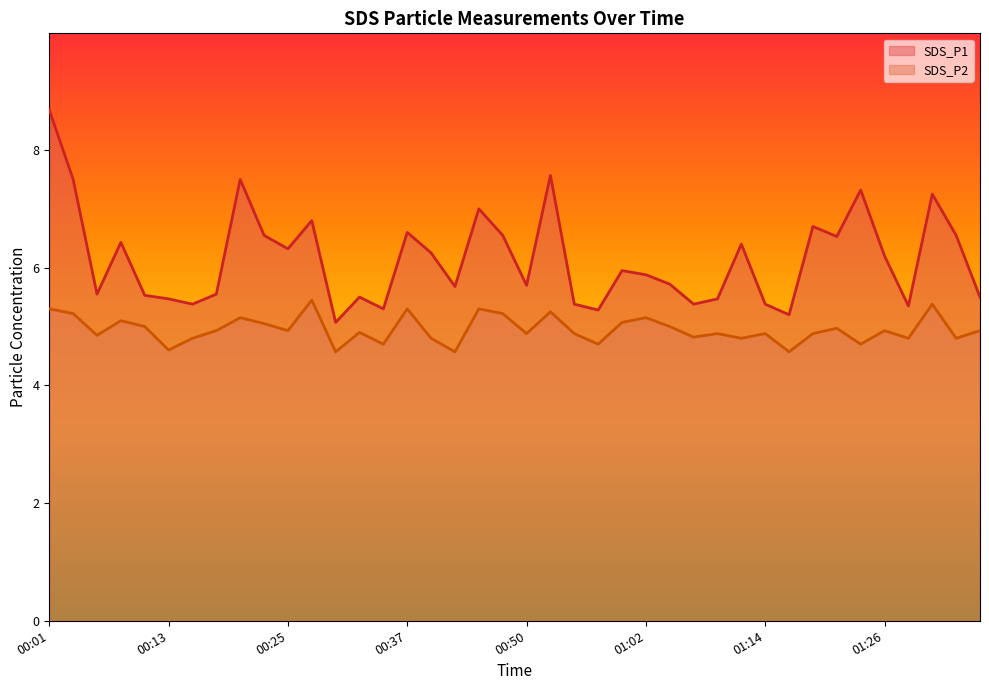

Is it true that SDS_P2 equals 2.1 at 00:42?

False